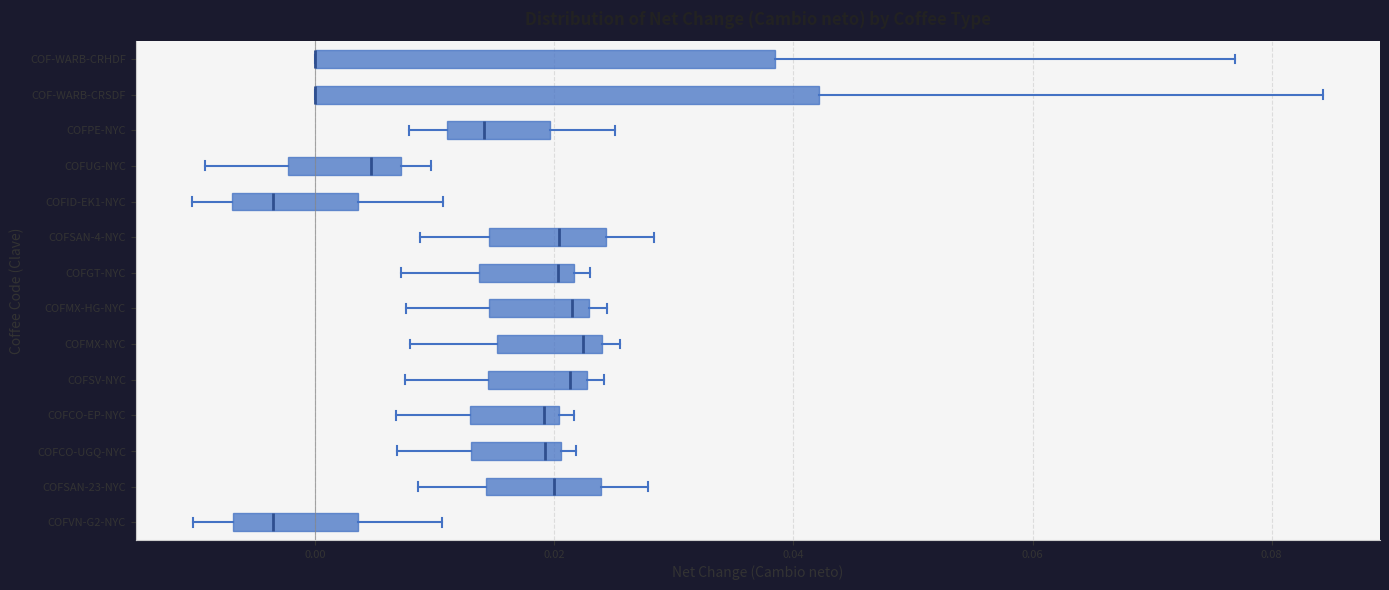

Comparing the boxes themselves (not the whiskers), which one is the widest?

COF-WARB-CRSDF